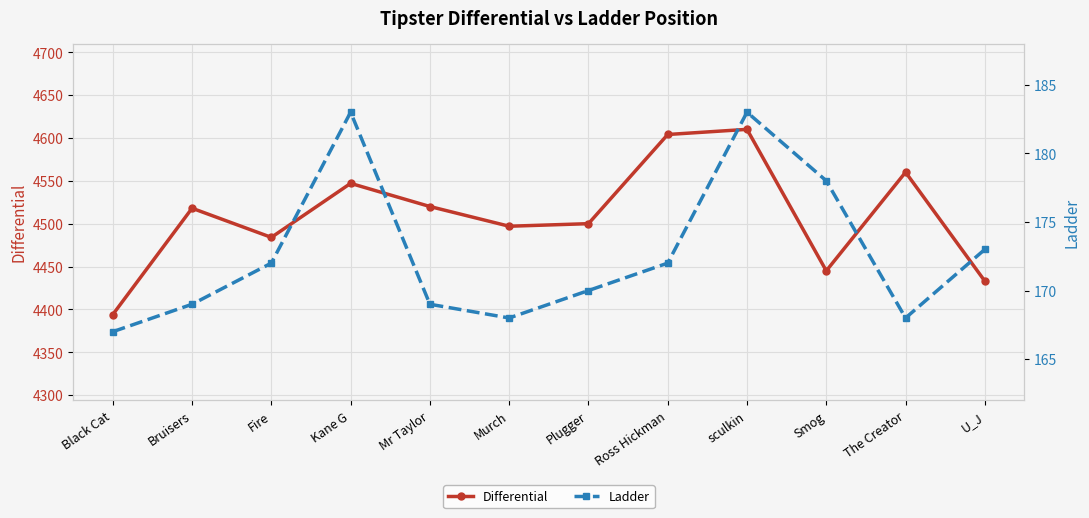

Rank the series by their average value, from highest to lowest.

Differential, Ladder